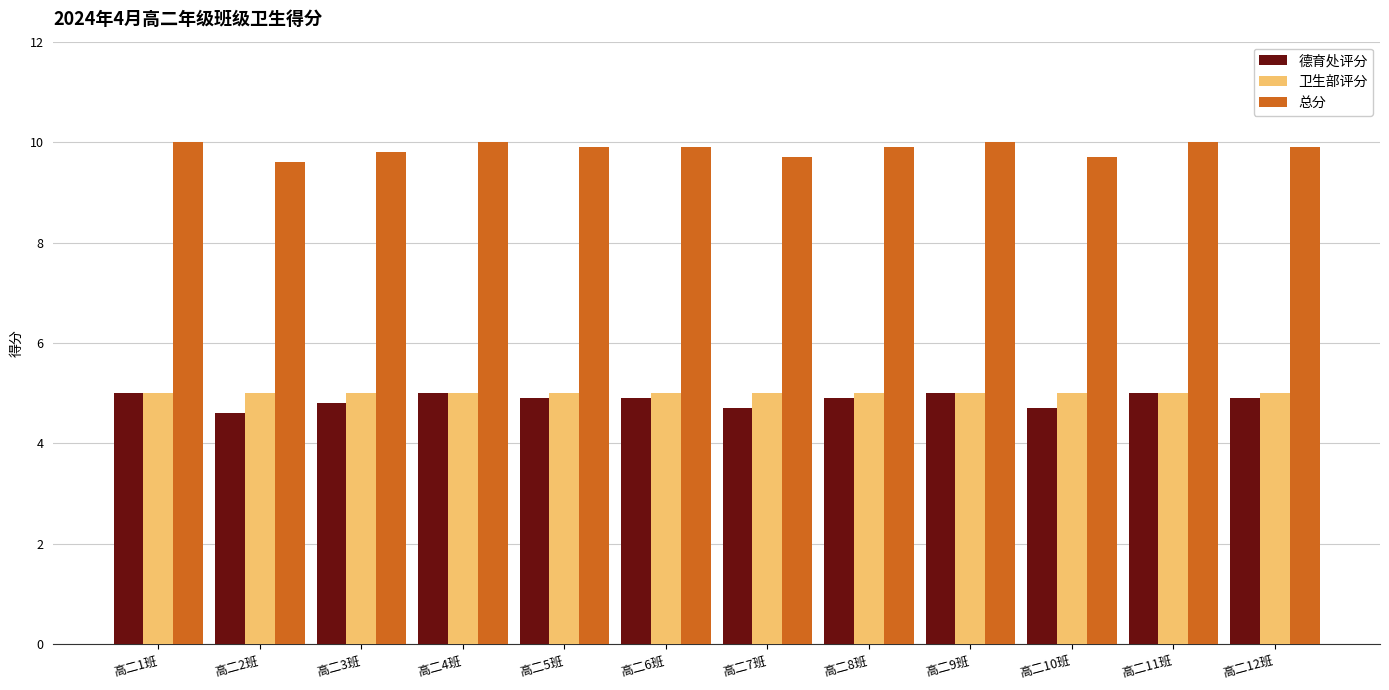

How many groups of bars are there?

12